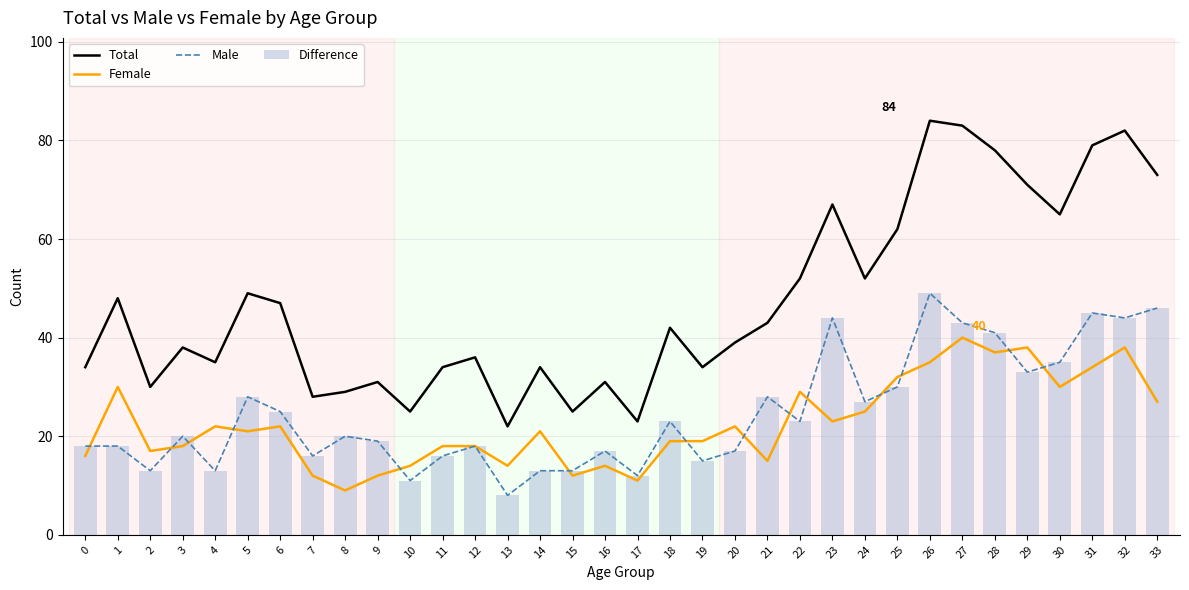

Rank the categories by Female value from lowest to highest.

8, 17, 7, 9, 15, 10, 13, 16, 21, 0, 2, 3, 11, 12, 18, 19, 5, 14, 4, 6, 20, 23, 24, 33, 22, 1, 30, 25, 31, 26, 28, 29, 32, 27